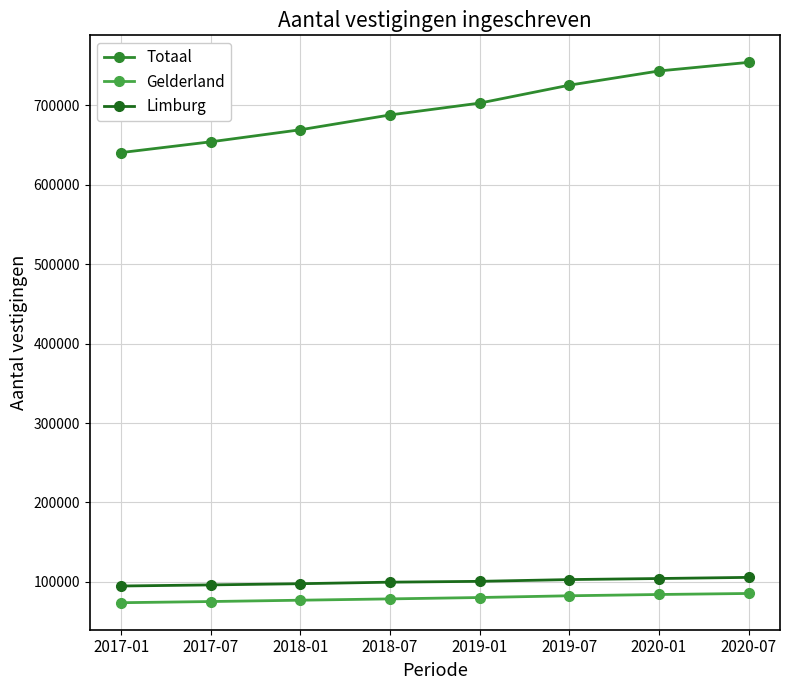

Does the chart display data point markers on the line(s)?

Yes